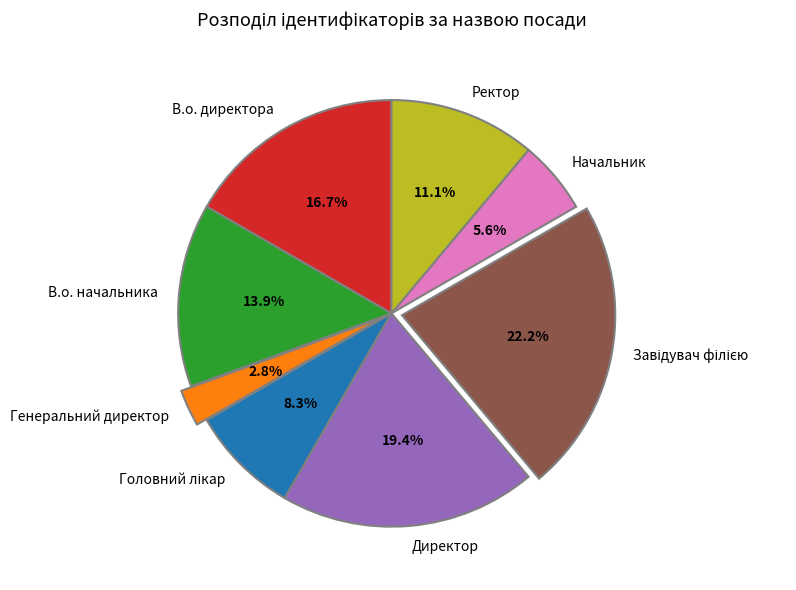

What is the ratio of the value at Генеральний директор to the value at Директор?

0.1